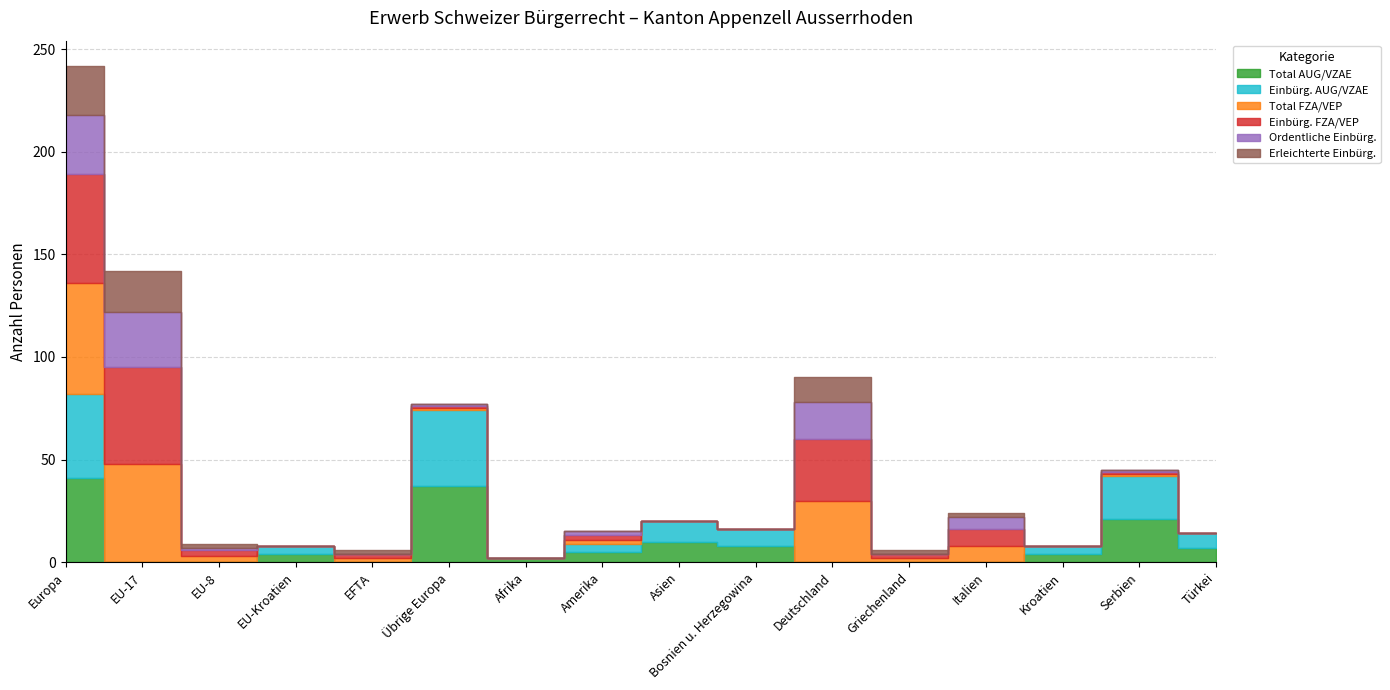

Reading left to right, what are all the values shown in this chart?

Total AUG/VZAE: Europa=41	EU-17=0	EU-8=0	EU-Kroatien=4	EFTA=0	Übrige Europa=37	Afrika=2	Amerika=5	Asien=10	Bosnien u. Herzegowina=8	Deutschland=0	Griechenland=0	Italien=0	Kroatien=4	Serbien=21	Türkei=7
Einbürg. AUG/VZAE: Europa=41	EU-17=0	EU-8=0	EU-Kroatien=4	EFTA=0	Übrige Europa=37	Afrika=0	Amerika=4	Asien=10	Bosnien u. Herzegowina=8	Deutschland=0	Griechenland=0	Italien=0	Kroatien=4	Serbien=21	Türkei=7
Total FZA/VEP: Europa=54	EU-17=48	EU-8=3	EU-Kroatien=0	EFTA=2	Übrige Europa=1	Afrika=0	Amerika=2	Asien=0	Bosnien u. Herzegowina=0	Deutschland=30	Griechenland=2	Italien=8	Kroatien=0	Serbien=1	Türkei=0
Einbürg. FZA/VEP: Europa=53	EU-17=47	EU-8=3	EU-Kroatien=0	EFTA=2	Übrige Europa=1	Afrika=0	Amerika=2	Asien=0	Bosnien u. Herzegowina=0	Deutschland=30	Griechenland=2	Italien=8	Kroatien=0	Serbien=1	Türkei=0
Ordentliche Einbürg.: Europa=29	EU-17=27	EU-8=1	EU-Kroatien=0	EFTA=0	Übrige Europa=1	Afrika=0	Amerika=2	Asien=0	Bosnien u. Herzegowina=0	Deutschland=18	Griechenland=0	Italien=6	Kroatien=0	Serbien=1	Türkei=0
Erleichterte Einbürg.: Europa=24	EU-17=20	EU-8=2	EU-Kroatien=0	EFTA=2	Übrige Europa=0	Afrika=0	Amerika=0	Asien=0	Bosnien u. Herzegowina=0	Deutschland=12	Griechenland=2	Italien=2	Kroatien=0	Serbien=0	Türkei=0